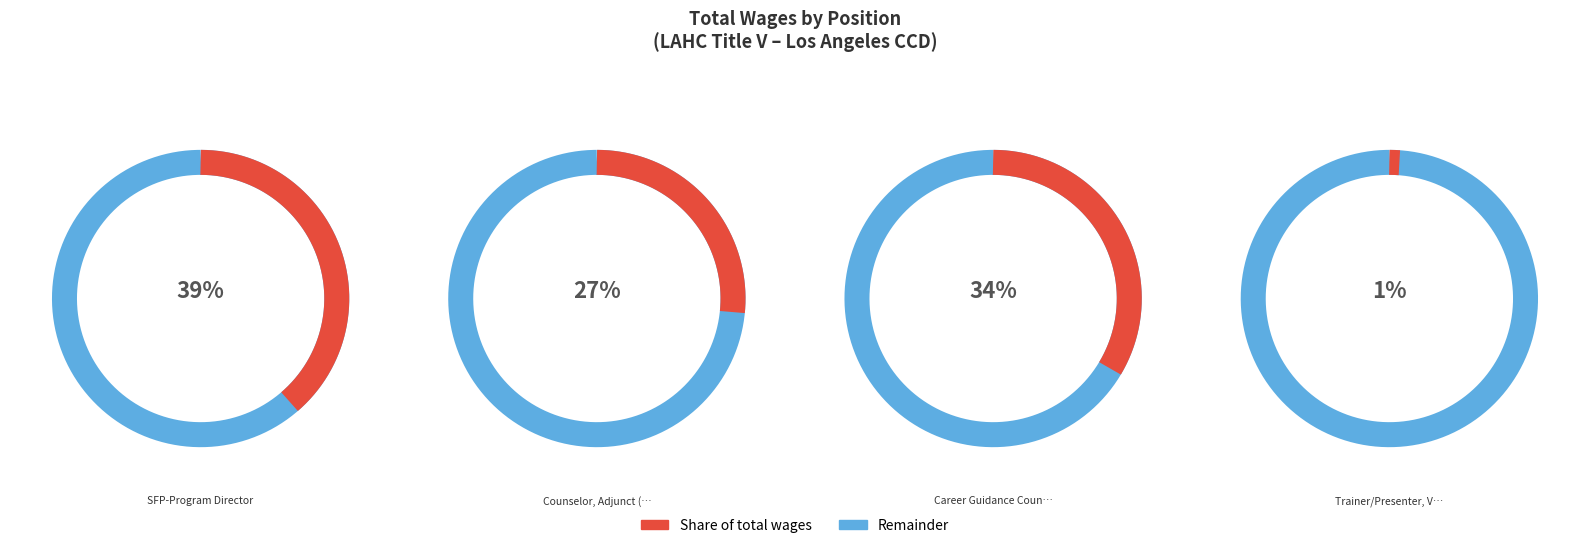

How many slices are in this pie chart?

4